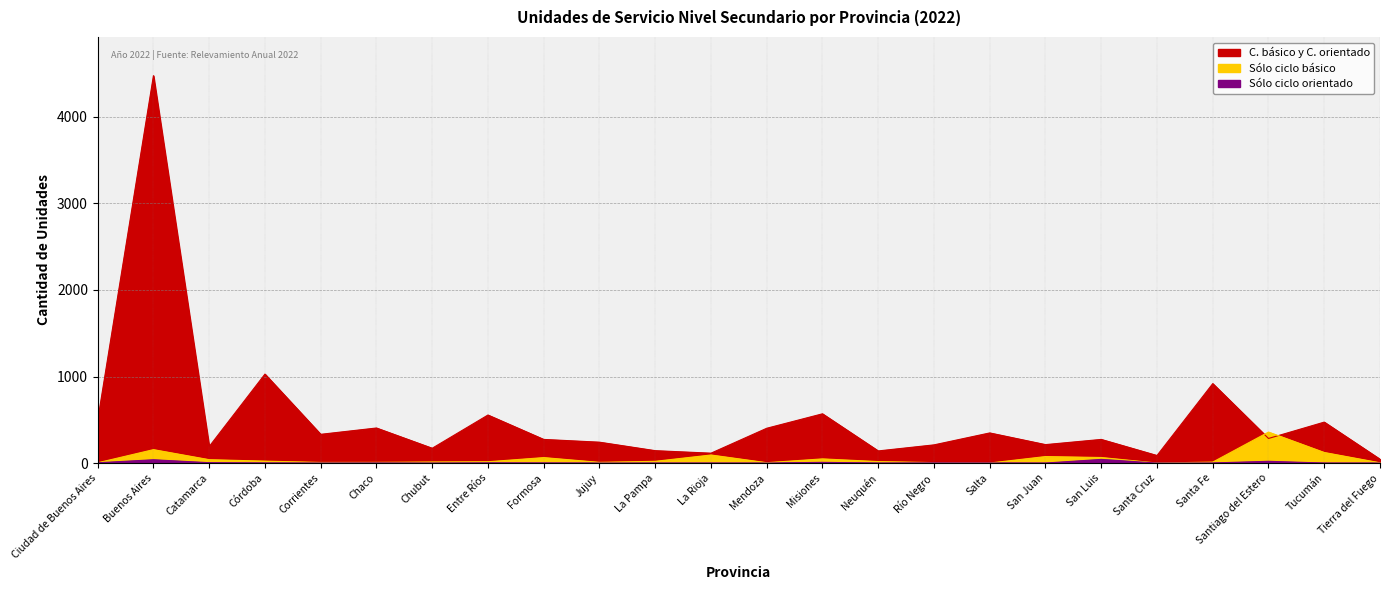

How many series are shown in this chart?

3